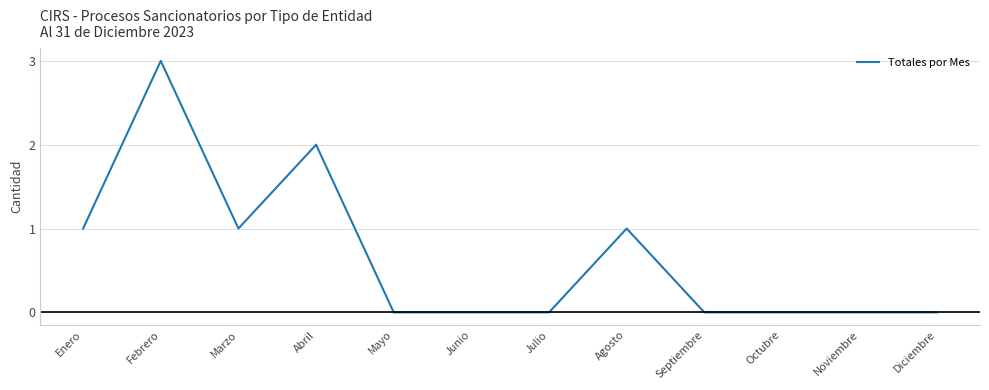

Is it true that the value at Diciembre is 0?

True